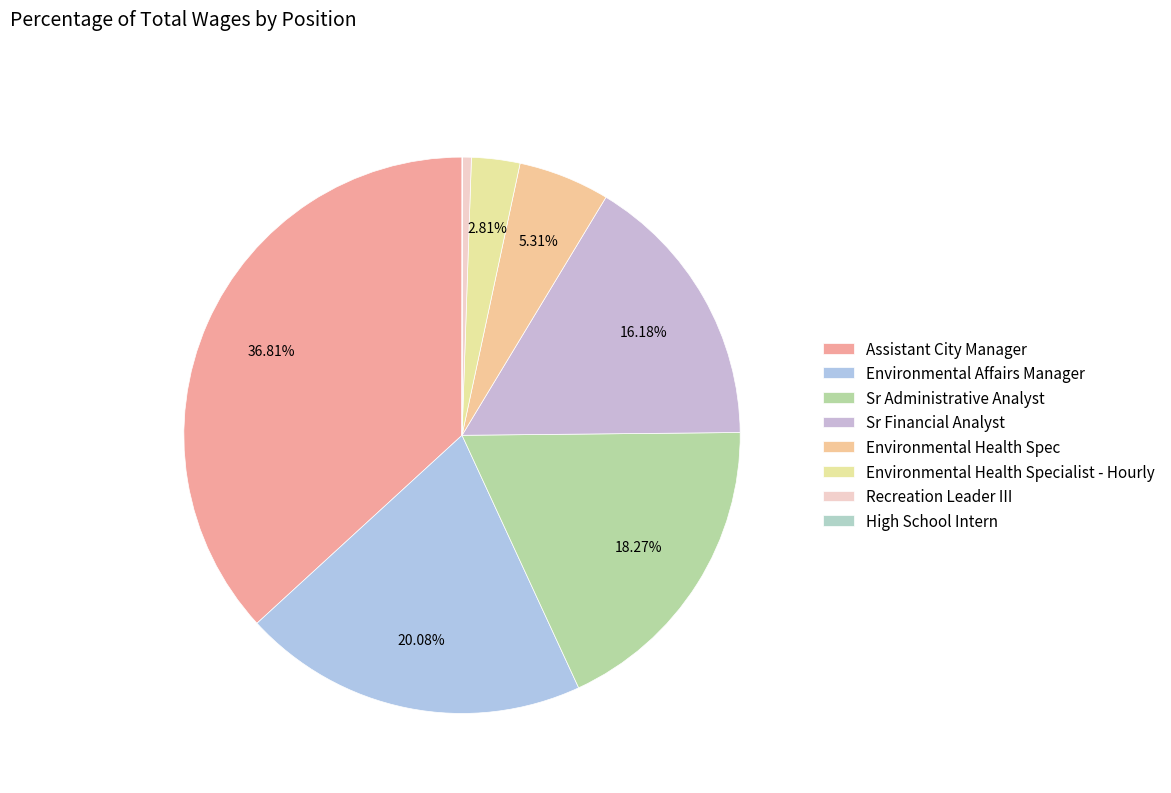

Is Sr Administrative Analyst the majority of the pie?

No